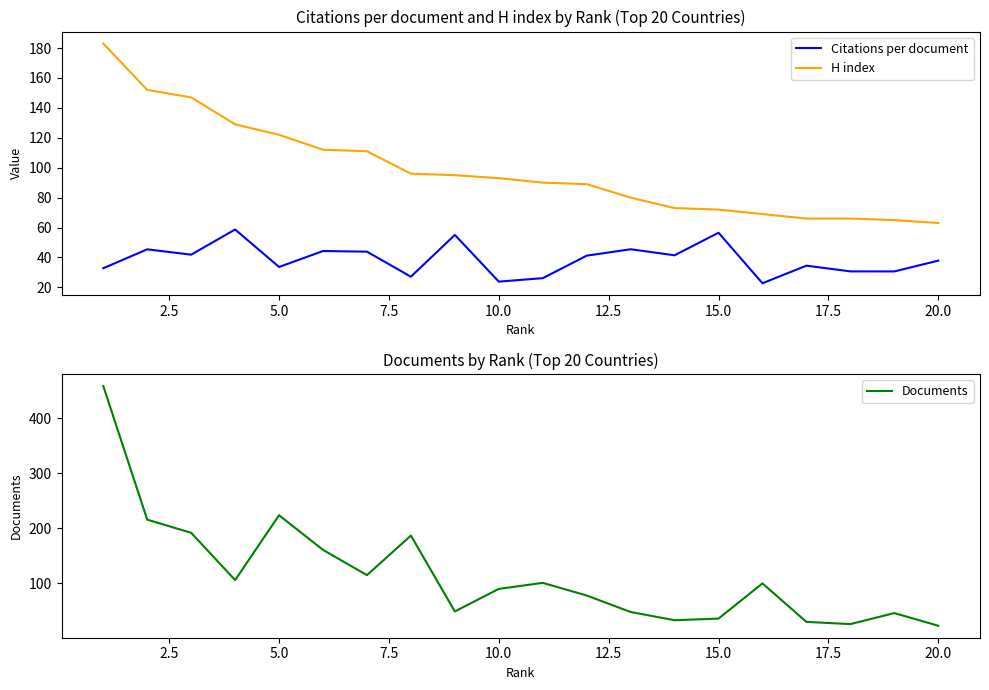

What is the lowest value of the Citations per document series?

22.8